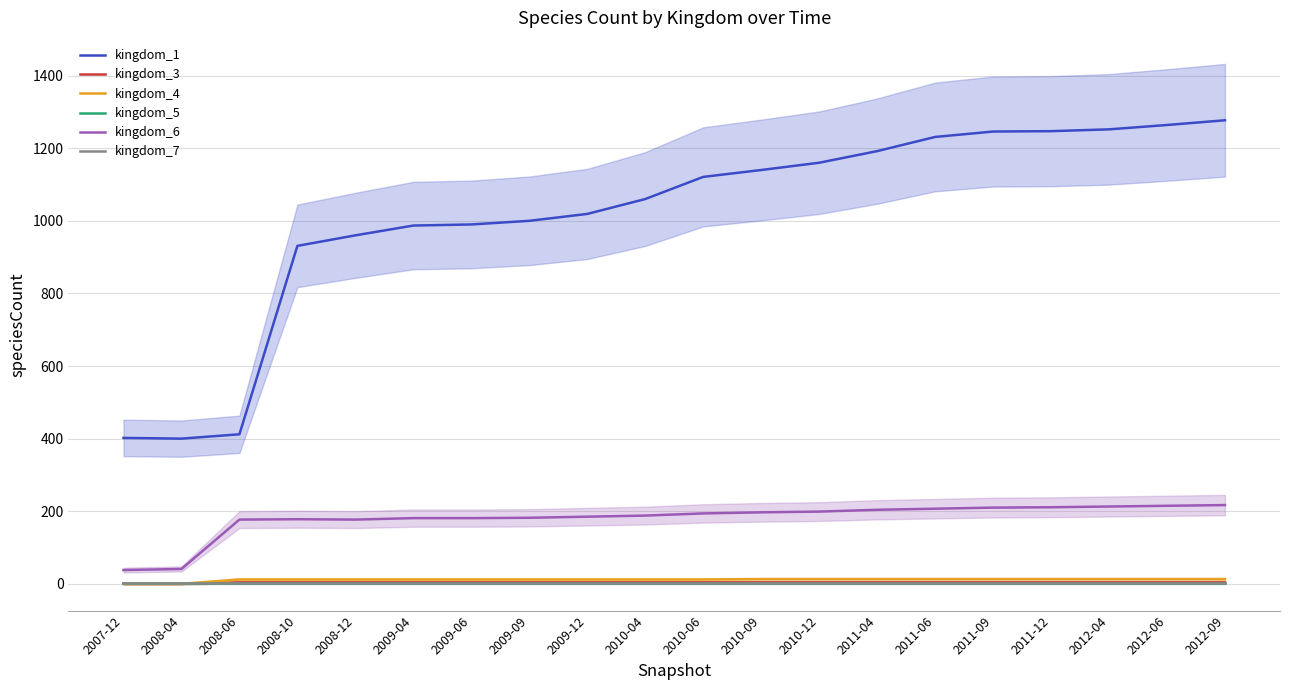

What are all the series names shown in the legend?

kingdom_1, kingdom_3, kingdom_4, kingdom_5, kingdom_6, kingdom_7